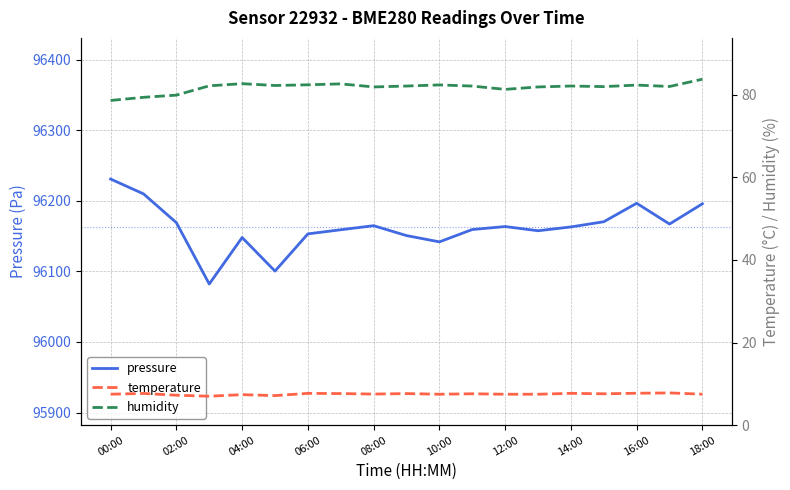

True or false: temperature has more than 0 interior local peaks.

True